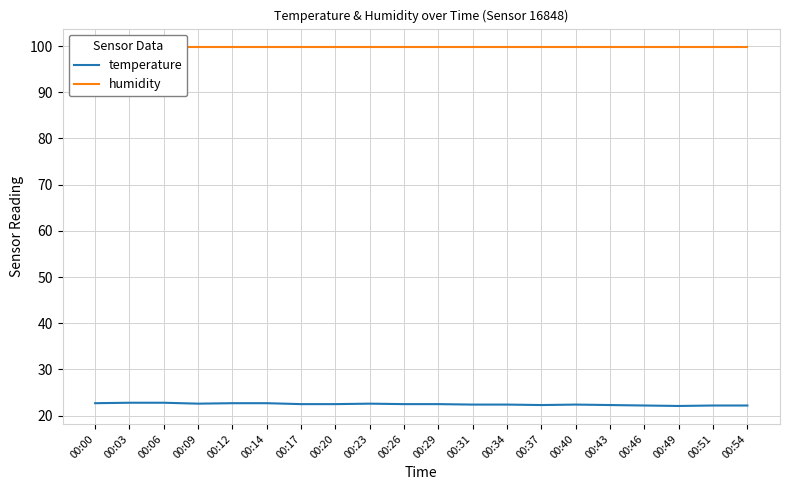

What is the difference between the second highest and minimum values in the temperature series?

0.7